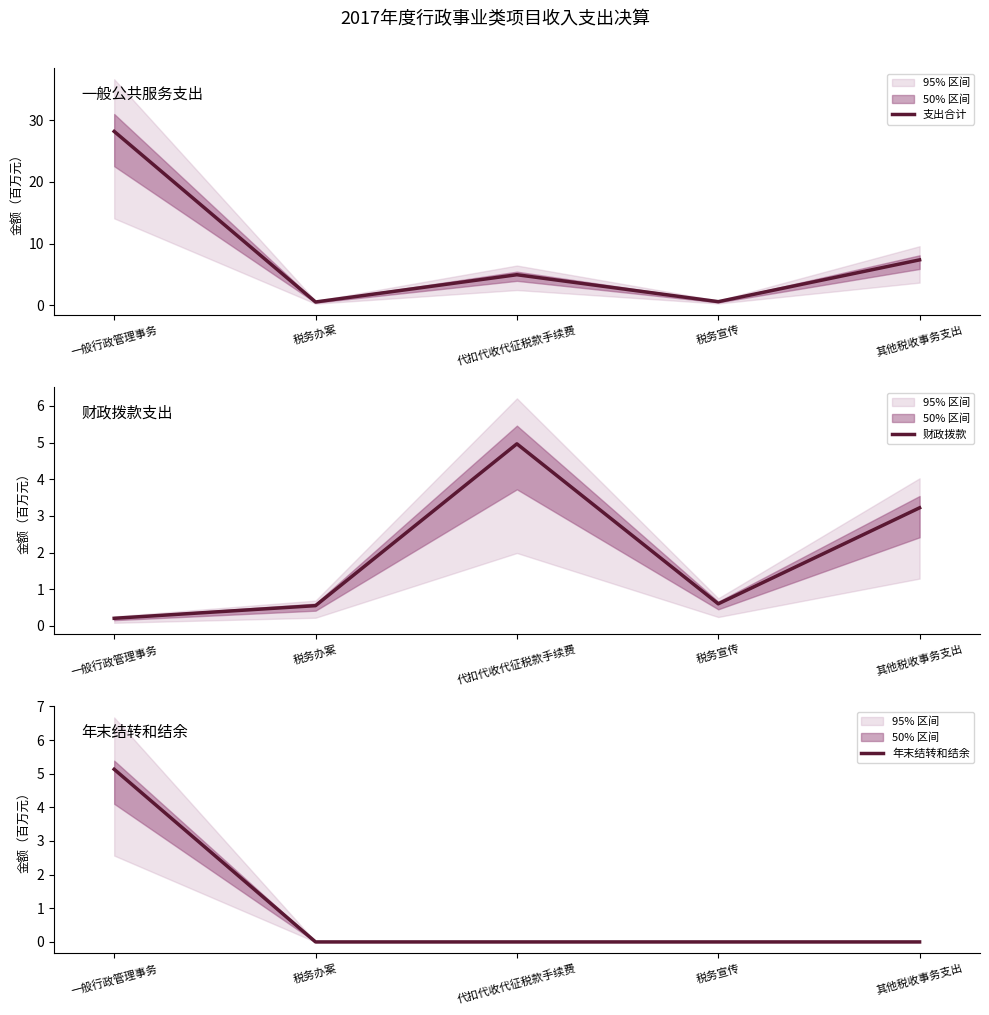

What is the maximum value shown in the chart?

28.2